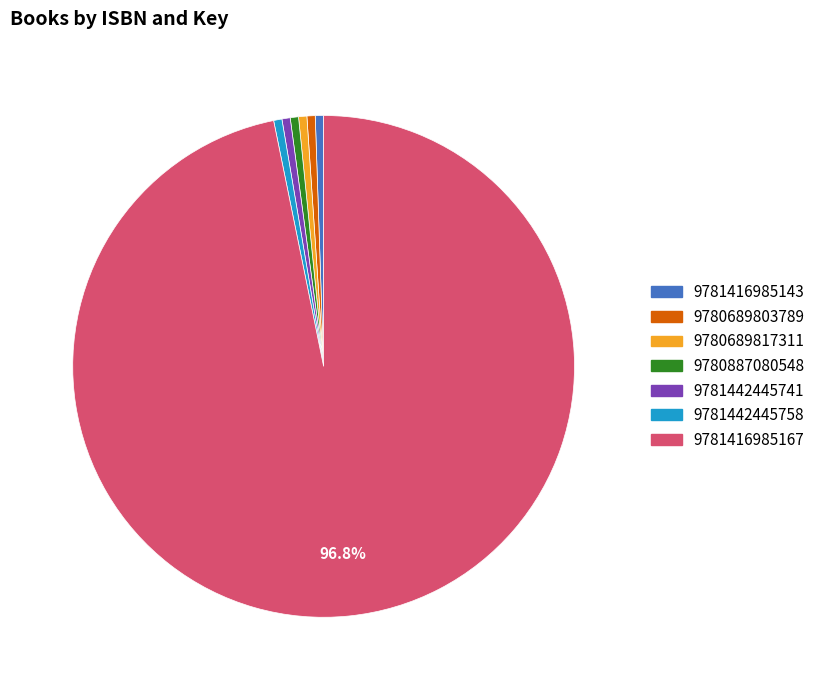

Is there a majority slice in this chart?

Yes